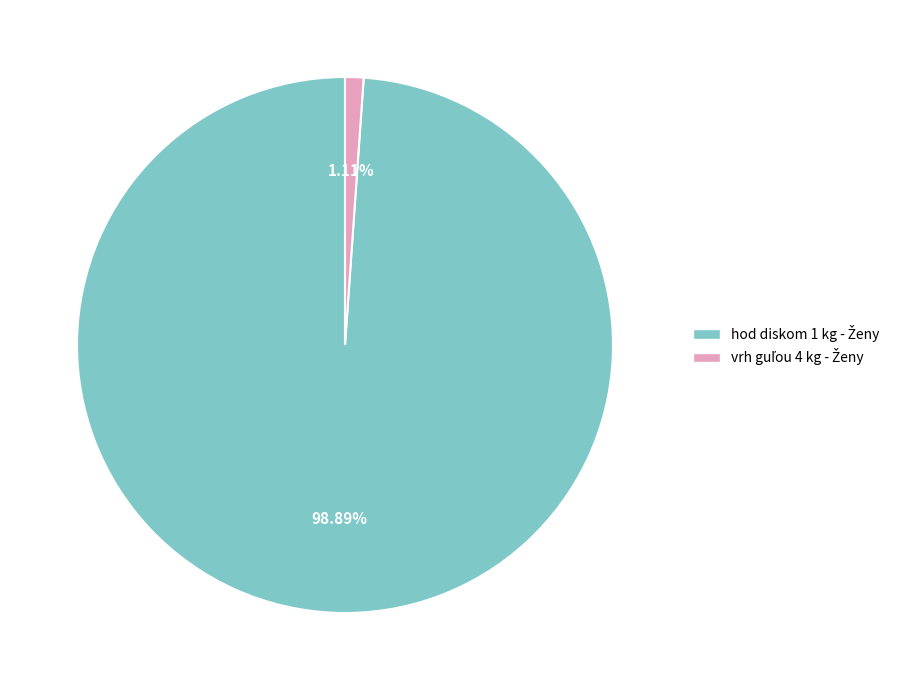

Does any single category account for the majority?

Yes